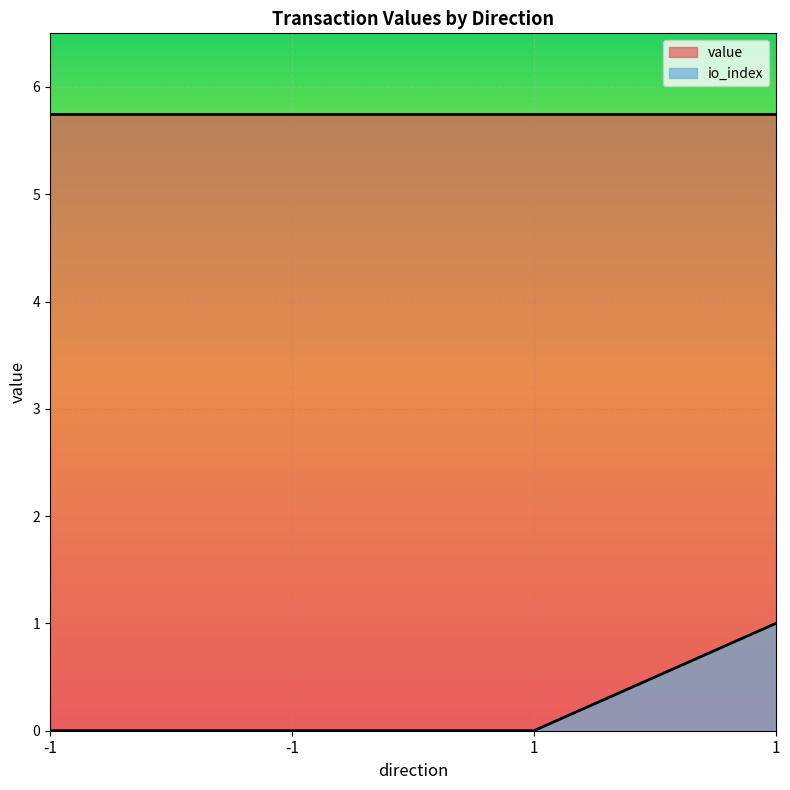

Is it true that the value at 1 is 0?

False